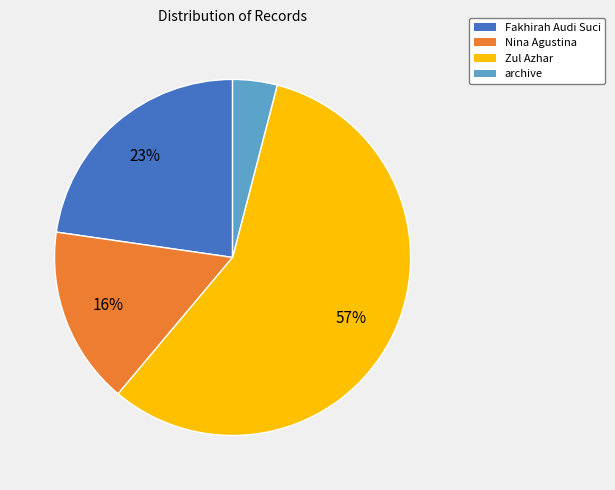

Is there any slice that represents more than half of the pie?

Yes